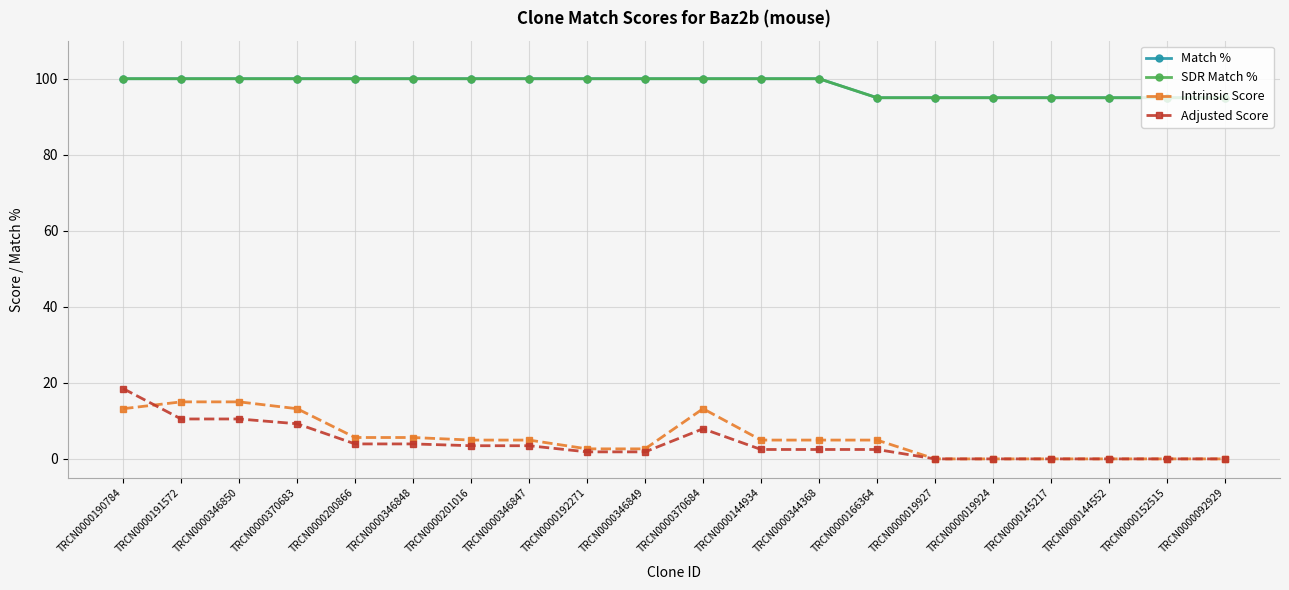

Rank the series by their maximum value, from lowest to highest.

Intrinsic Score, Adjusted Score, Match %, SDR Match %